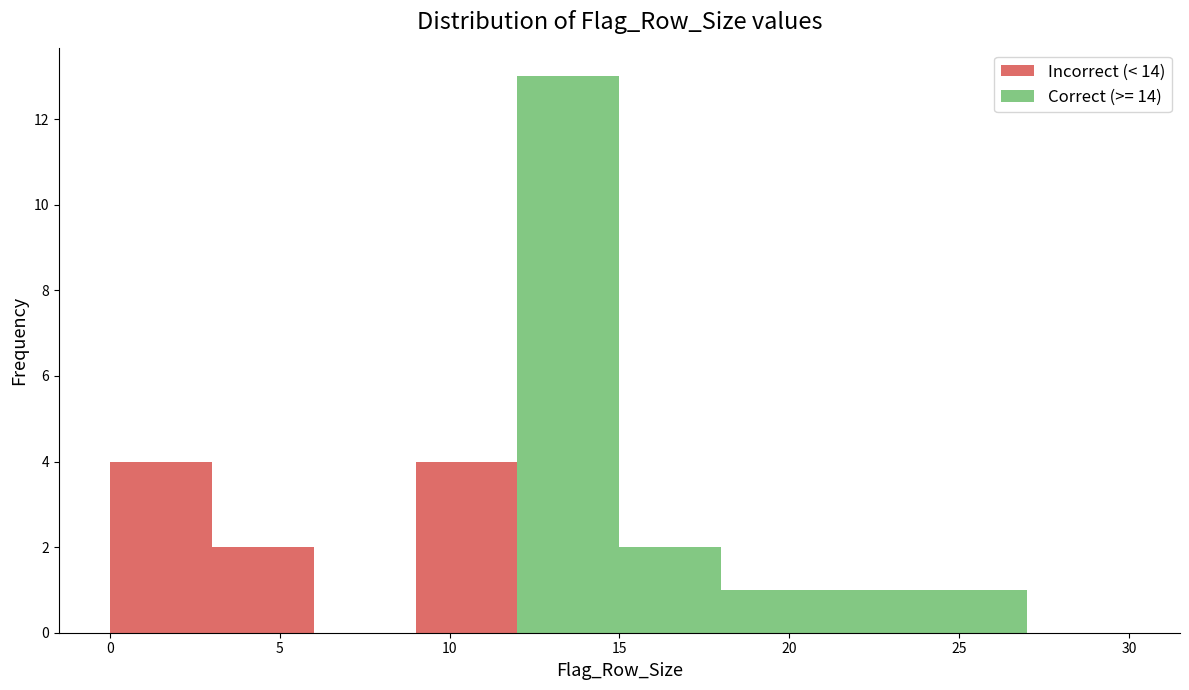

Which range on the x-axis has the tallest stacked bar (by total height)?

12 to 15